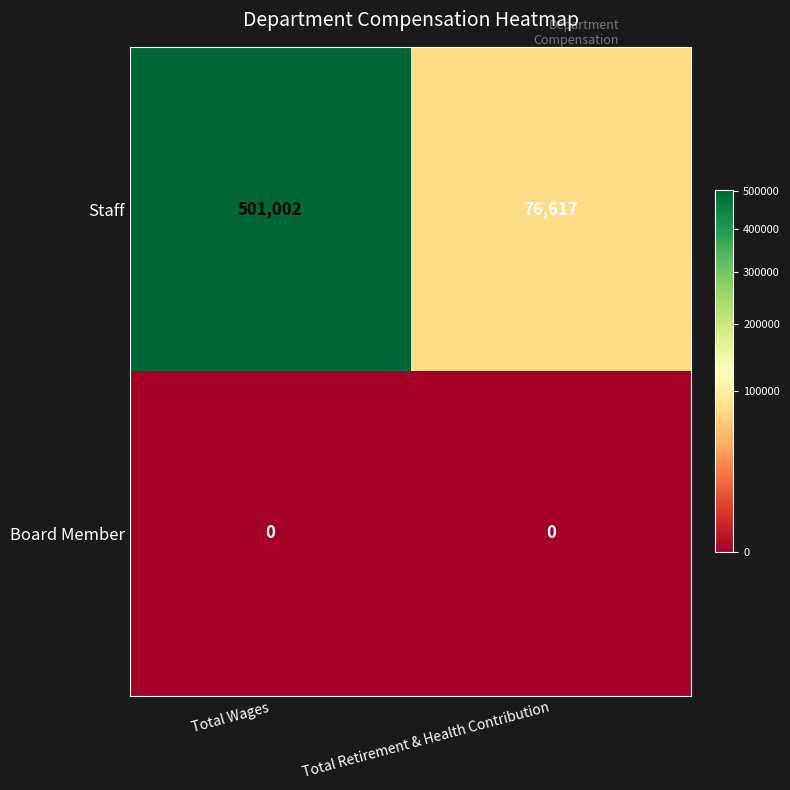

What is the sum of all Staff values?

577619